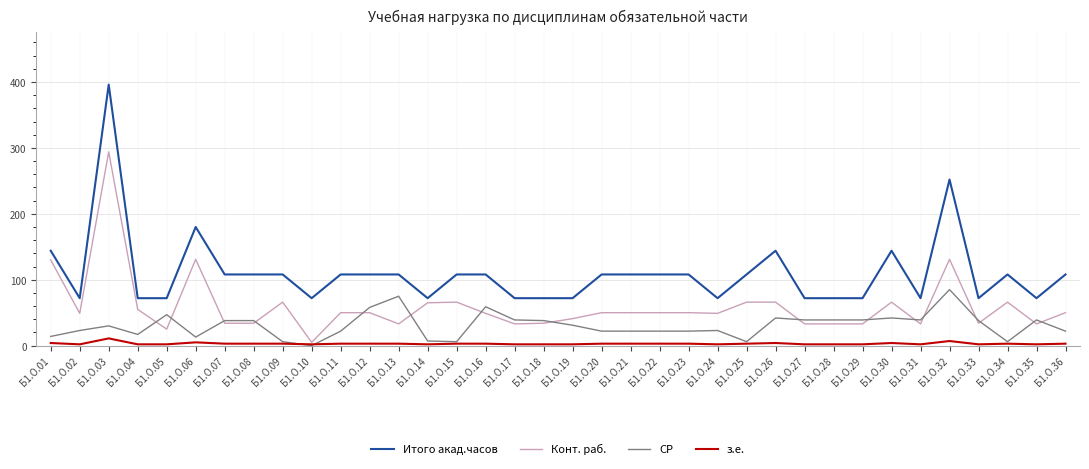

Count the Итого акад.часов values in the range 72 to 108.

30